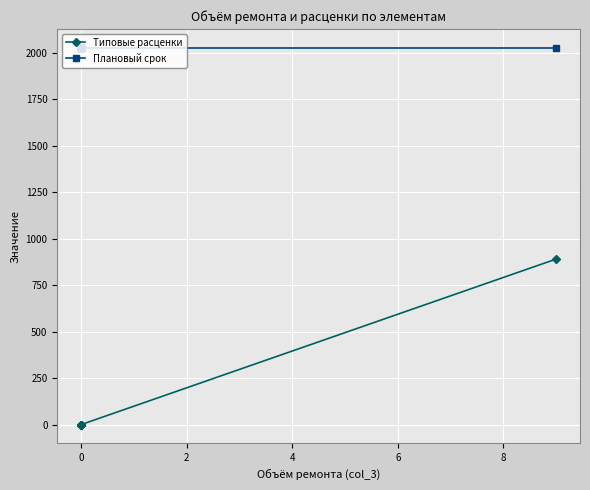

True or false: Плановый срок has more than 1 interior local peaks.

False